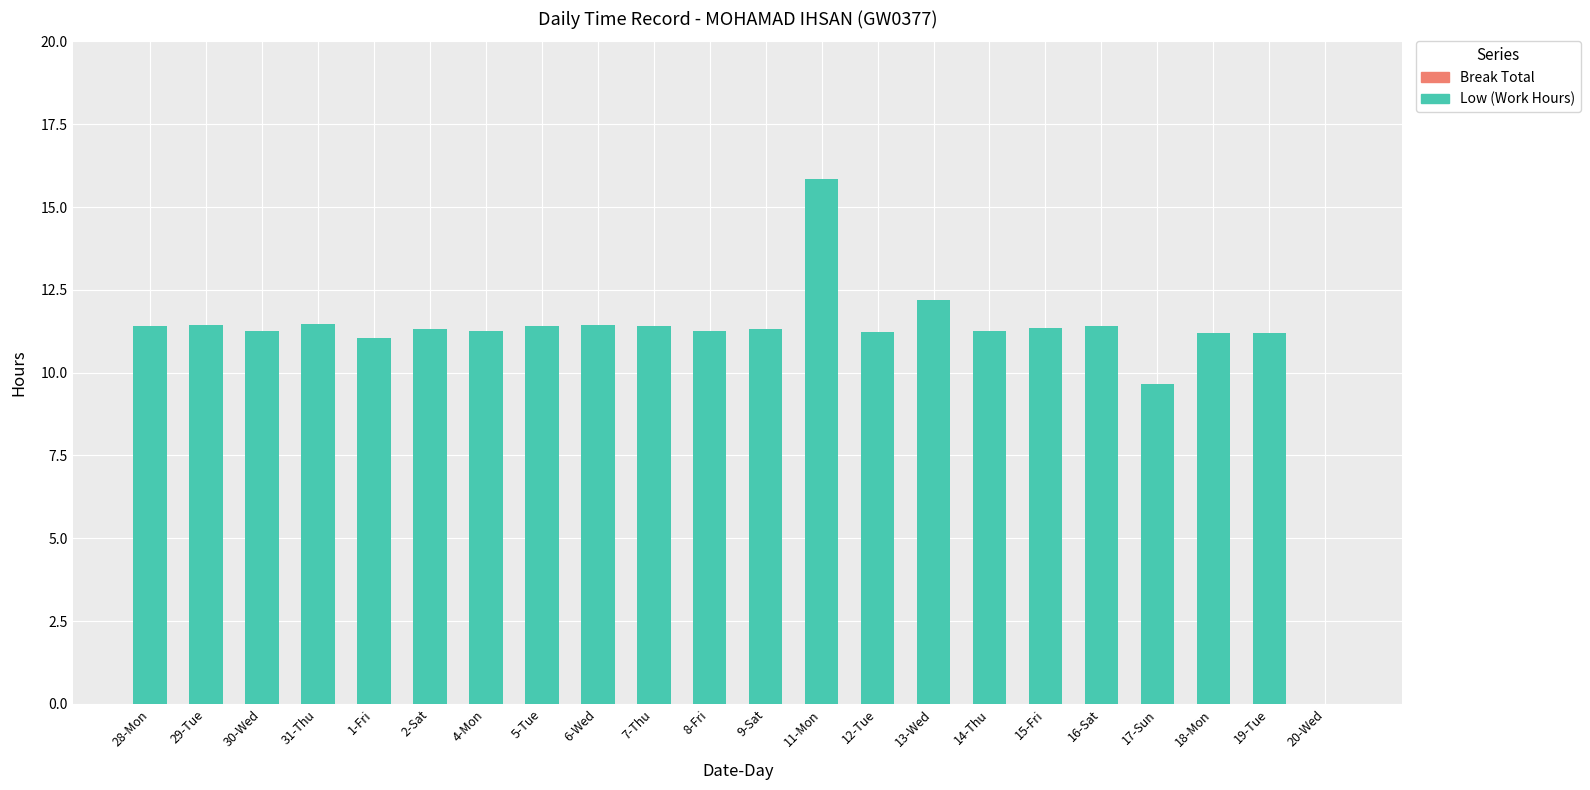

Are the bars grouped side by side (vs. stacked)?

No